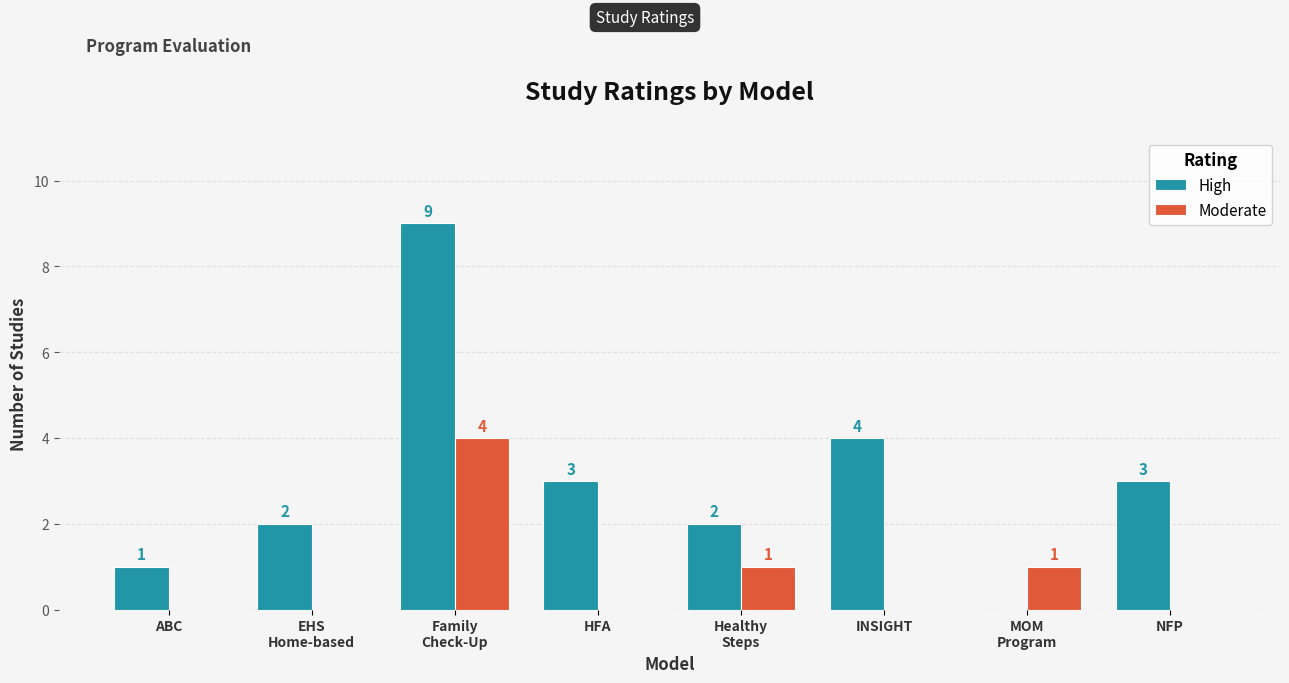

How many values in High are above zero?

7